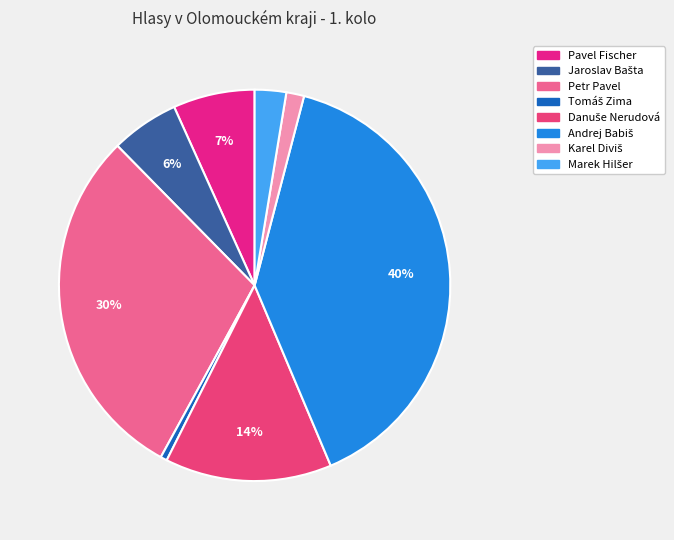

True or false: Karel Diviš accounts for 11% of the total.

False